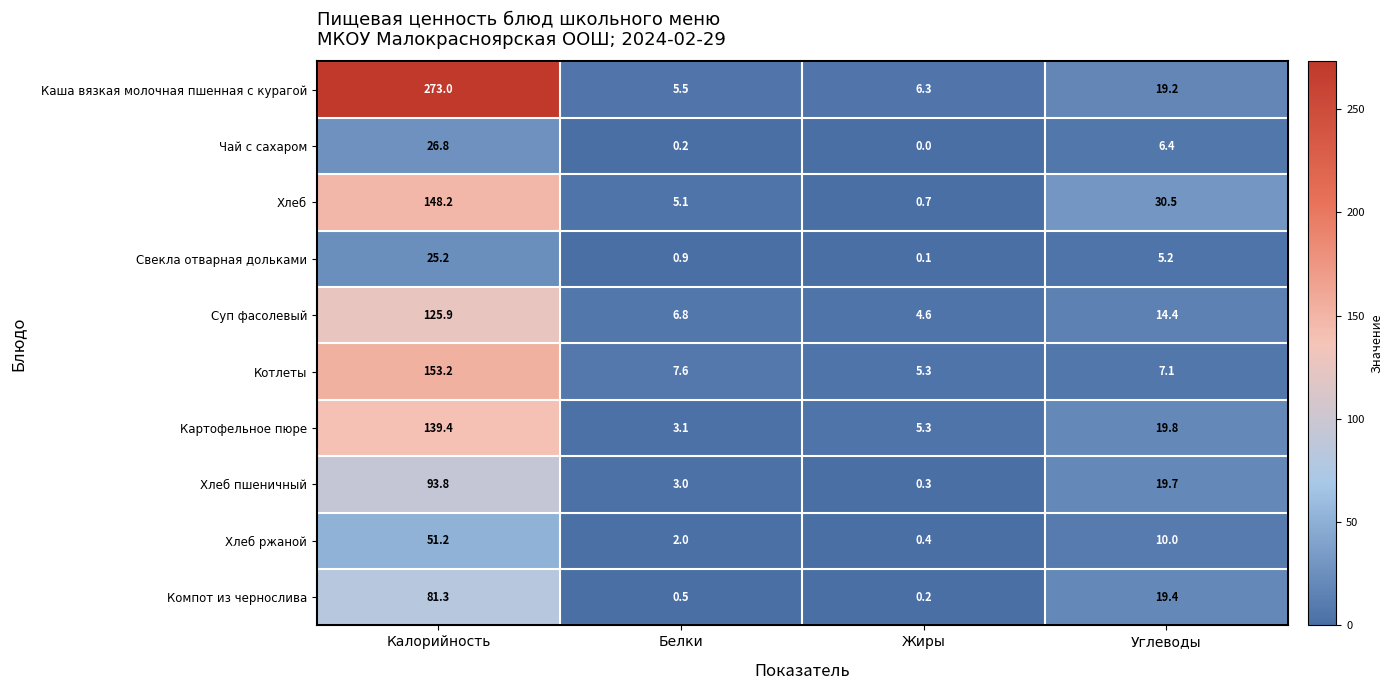

At how many categories does at least one series exceed 154?

1